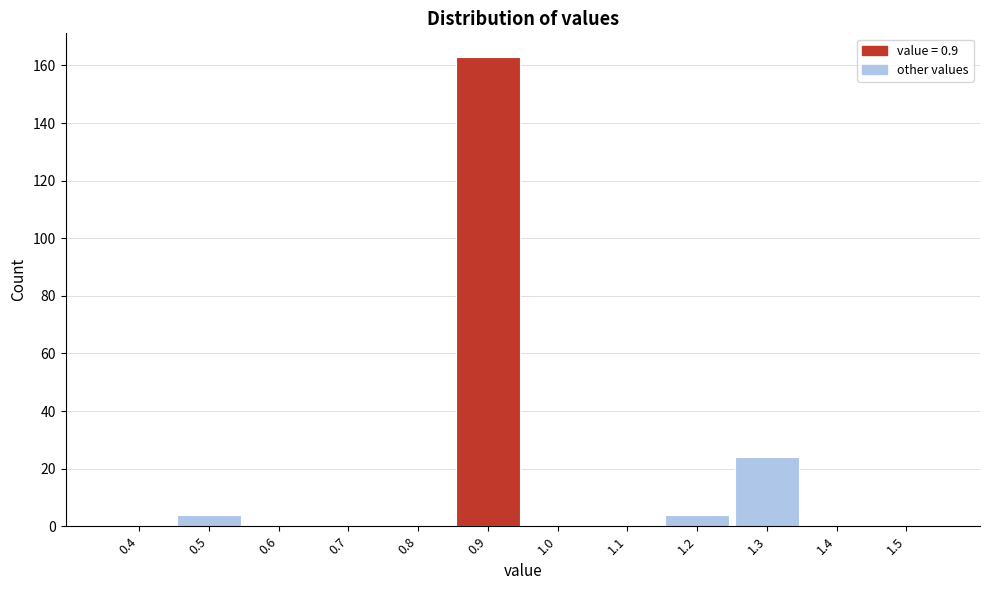

How tall is the bar that spans 0.45 to 0.55 on the x-axis? The values are not printed on the chart, so give them approximately, as read against the axis.

4